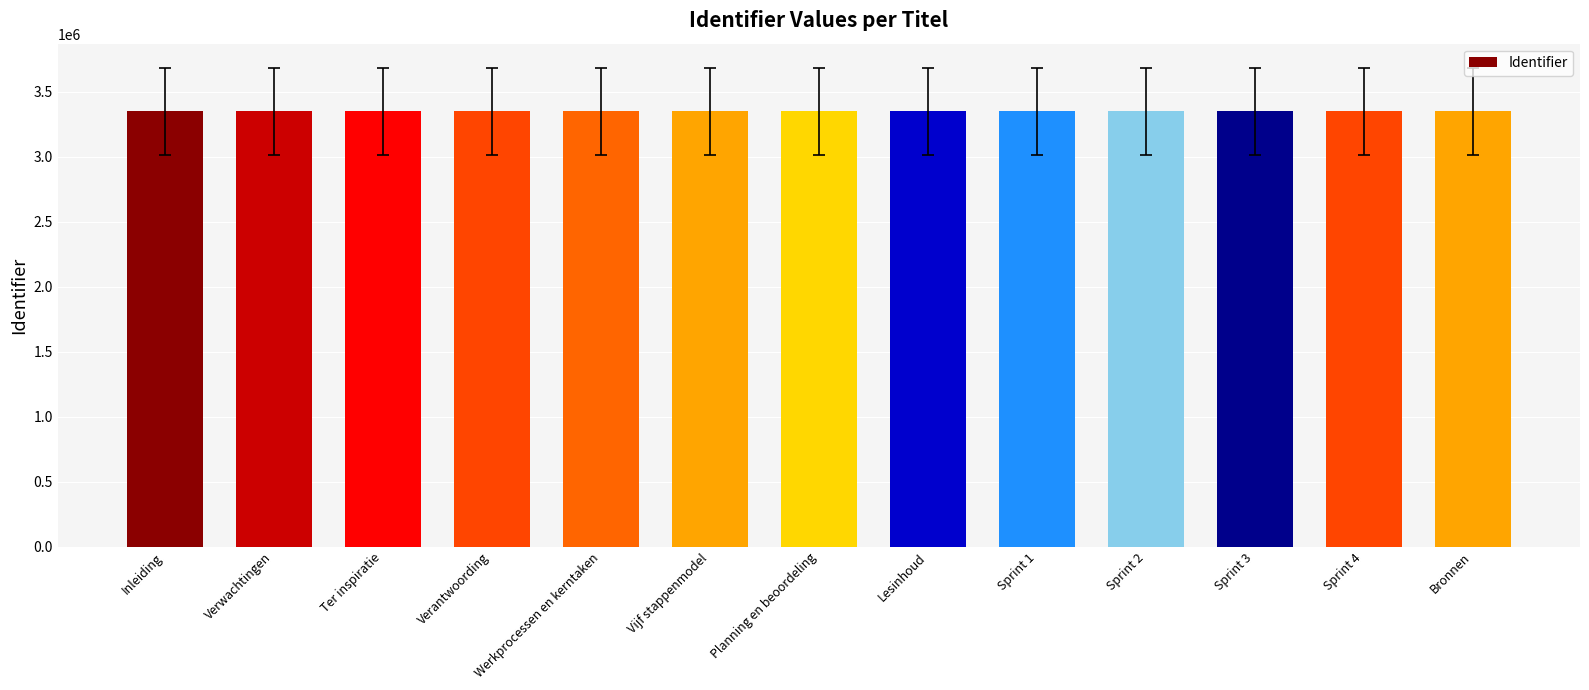

What is the average value?

3351971